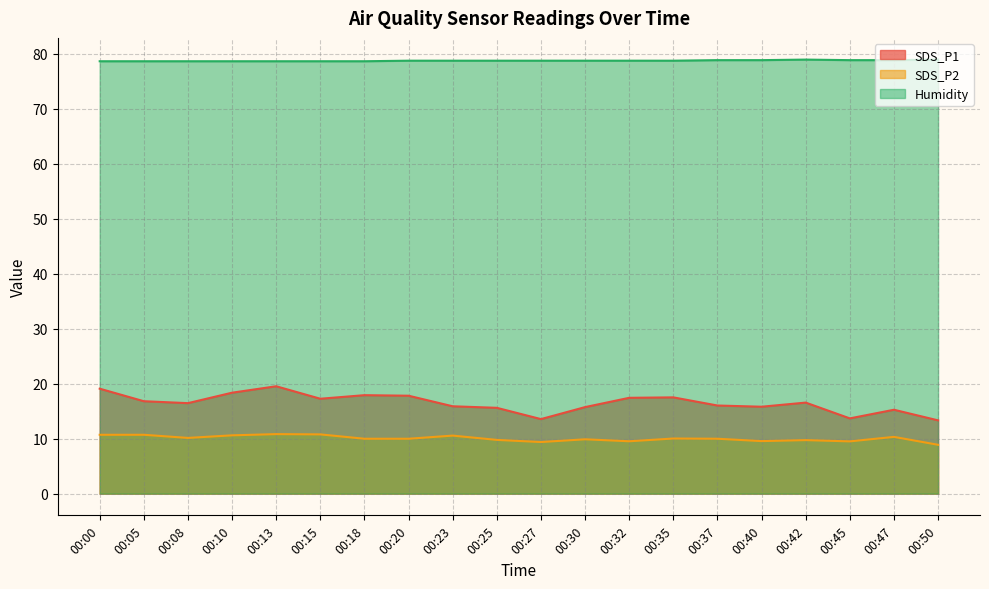

True or false: SDS_P1 has more than 0 points higher than both neighbors.

True